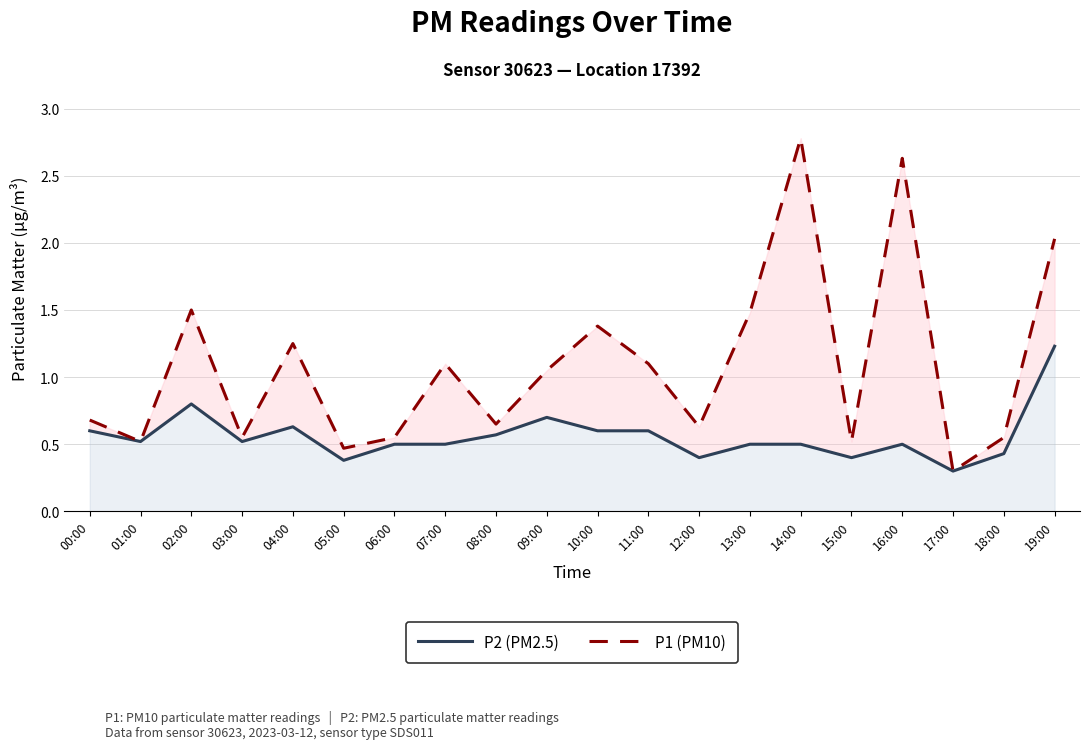

What position from the right is 04:00?

16